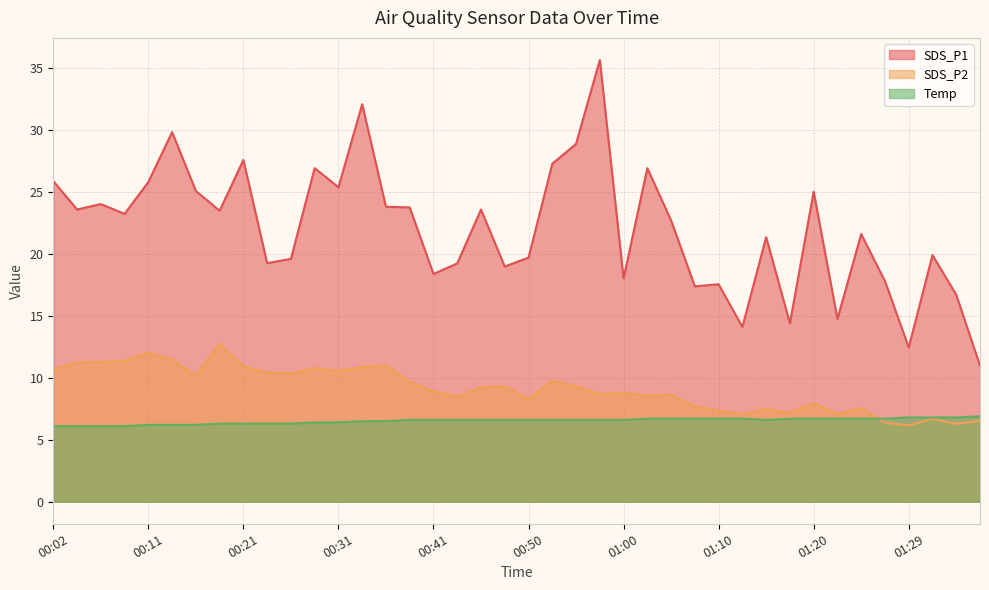

What is the value of the SDS_P1 point at the 17th from the left?

18.4